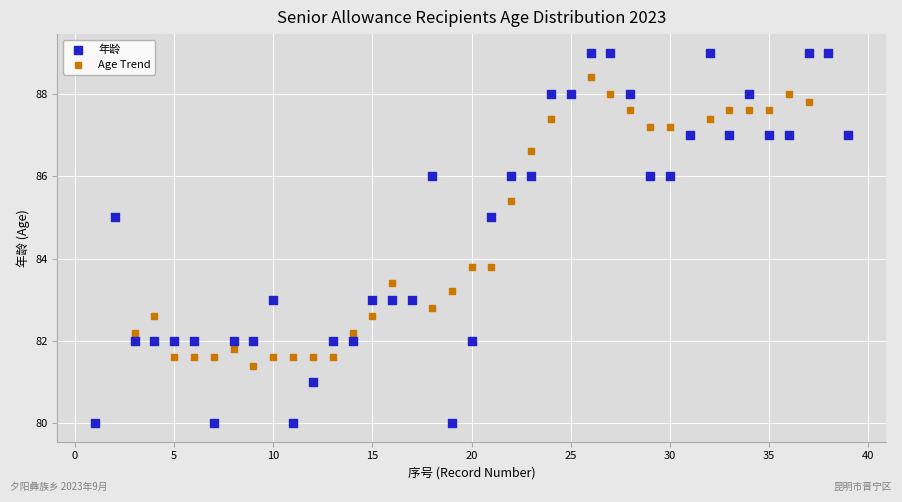

Which series reaches the minimum Y coordinate?

年龄